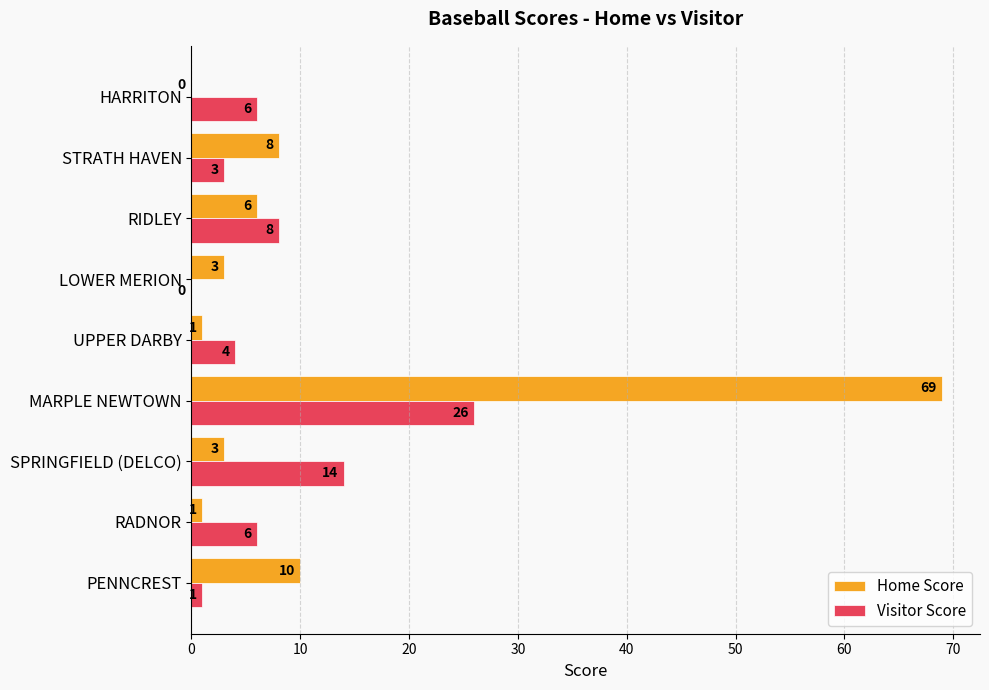

At which category is the sum across all series the highest?

MARPLE NEWTOWN